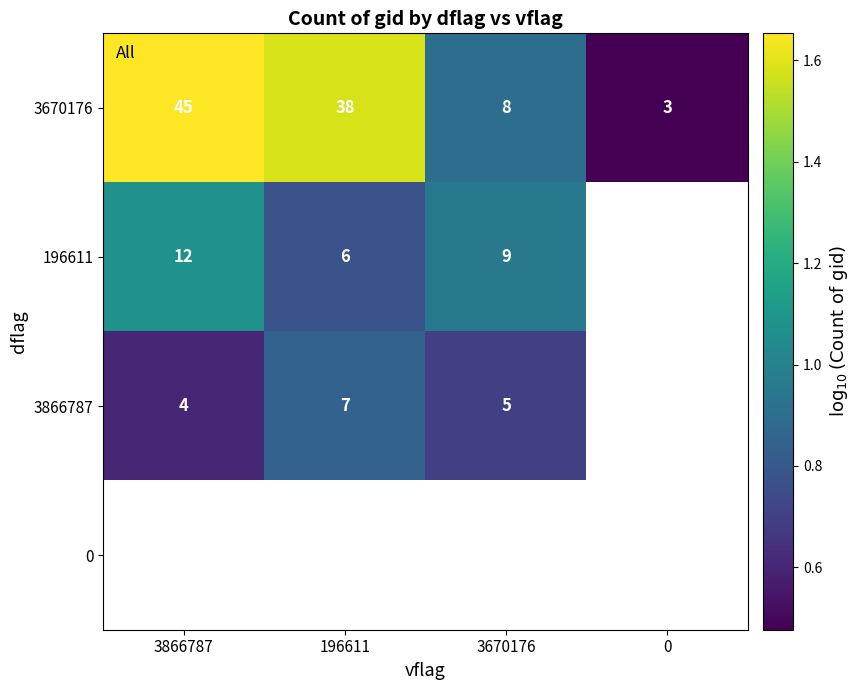

Rank the series by their maximum value, from lowest to highest.

3866787, 0, 196611, 3670176